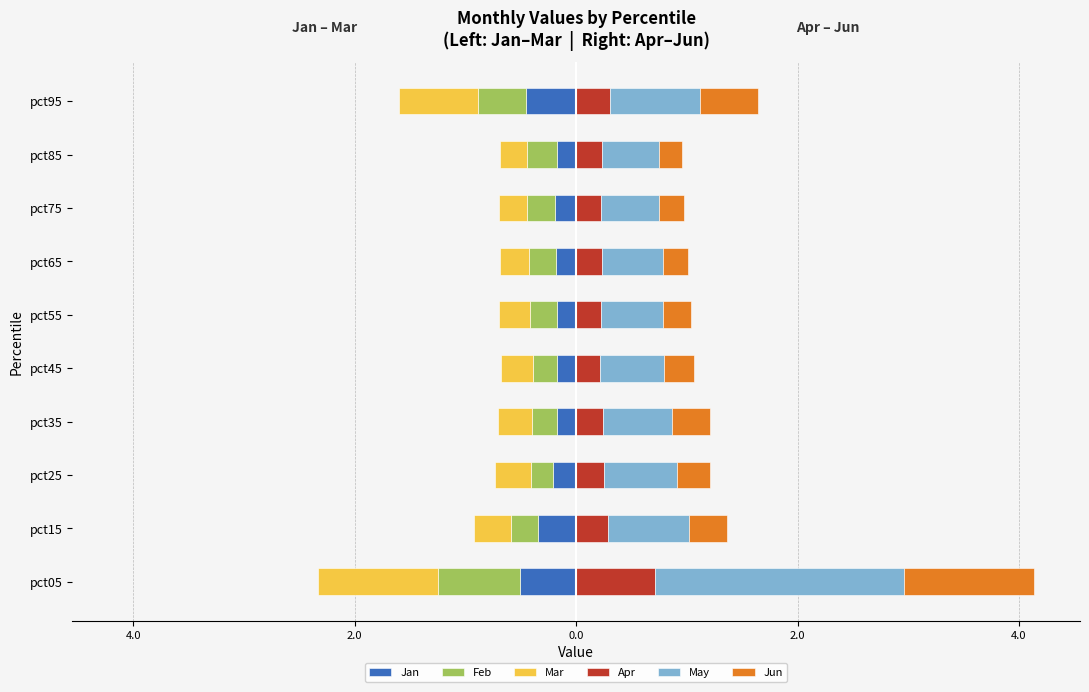

Reading right to left, extract all data points from this chart.

Jan: -0.5	-0.2	-0.2	-0.2	-0.2	-0.2	-0.2	-0.2	-0.3	-0.5
Feb: -0.4	-0.3	-0.3	-0.2	-0.2	-0.2	-0.2	-0.2	-0.2	-0.7
Mar: -0.7	-0.2	-0.3	-0.3	-0.3	-0.3	-0.3	-0.3	-0.3	-1.1
Apr: 0.3	0.2	0.2	0.2	0.2	0.2	0.2	0.3	0.3	0.7
May: 0.8	0.5	0.5	0.5	0.6	0.6	0.6	0.7	0.7	2.2
Jun: 0.5	0.2	0.2	0.2	0.2	0.3	0.3	0.3	0.3	1.2